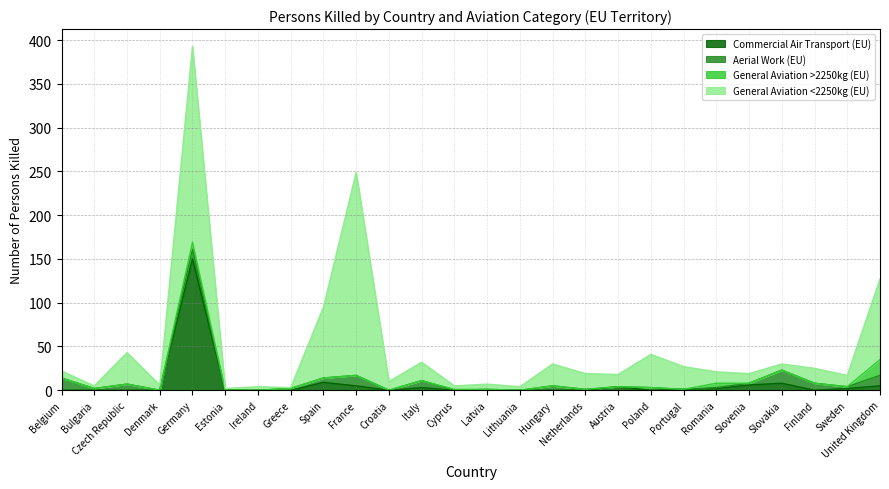

Reading left to right, what are all the values shown in this chart?

Commercial Air Transport (EU): Belgium=0	Bulgaria=0	Czech Republic=0	Denmark=0	Germany=150	Estonia=0	Ireland=0	Greece=0	Spain=9	France=5	Croatia=0	Italy=3	Cyprus=0	Latvia=0	Lithuania=0	Hungary=0	Netherlands=0	Austria=4	Poland=0	Portugal=1	Romania=2	Slovenia=6	Slovakia=8	Finland=0	Sweden=2	United Kingdom=5
Aerial Work (EU): Belgium=14	Bulgaria=2	Czech Republic=7	Denmark=0	Germany=11	Estonia=0	Ireland=0	Greece=2	Spain=5	France=12	Croatia=0	Italy=8	Cyprus=0	Latvia=1	Lithuania=0	Hungary=5	Netherlands=1	Austria=0	Poland=3	Portugal=0	Romania=1	Slovenia=2	Slovakia=15	Finland=8	Sweden=2	United Kingdom=12
General Aviation >2250kg (EU): Belgium=0	Bulgaria=0	Czech Republic=0	Denmark=0	Germany=8	Estonia=0	Ireland=0	Greece=0	Spain=0	France=0	Croatia=0	Italy=0	Cyprus=1	Latvia=0	Lithuania=0	Hungary=0	Netherlands=0	Austria=0	Poland=0	Portugal=0	Romania=5	Slovenia=0	Slovakia=0	Finland=0	Sweden=0	United Kingdom=18
General Aviation <2250kg (EU): Belgium=8	Bulgaria=3	Czech Republic=36	Denmark=6	Germany=224	Estonia=2	Ireland=4	Greece=1	Spain=81	France=232	Croatia=10	Italy=21	Cyprus=4	Latvia=6	Lithuania=4	Hungary=25	Netherlands=18	Austria=14	Poland=38	Portugal=26	Romania=13	Slovenia=11	Slovakia=7	Finland=17	Sweden=13	United Kingdom=92